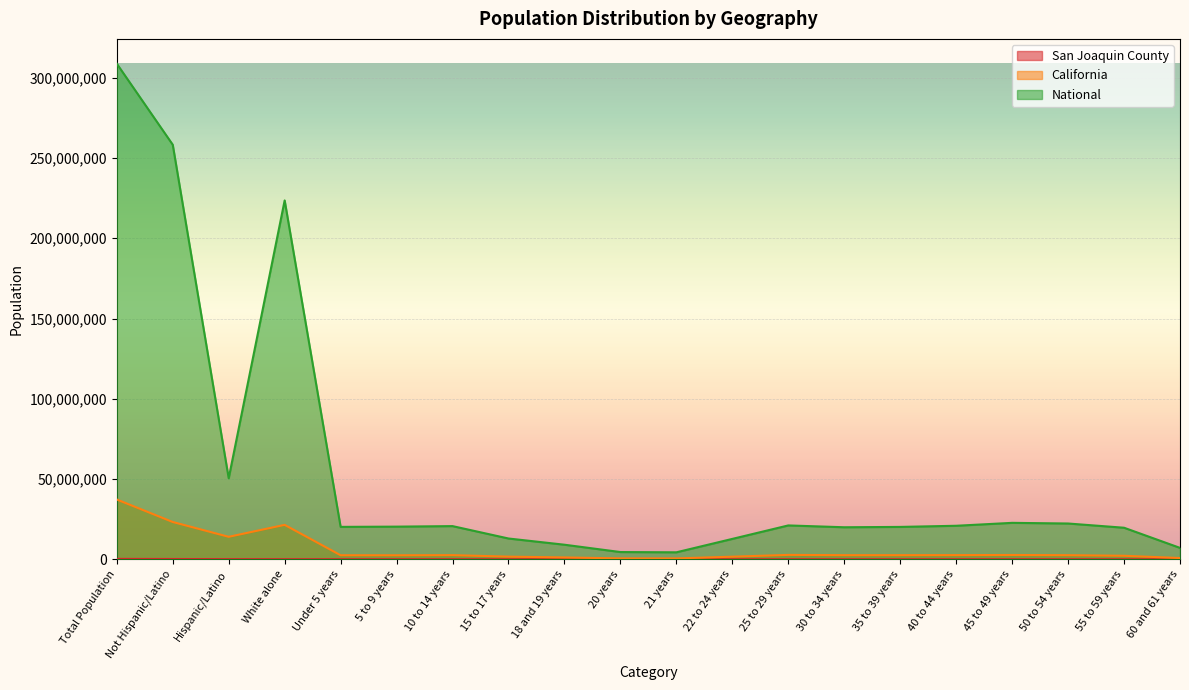

True or false: National has more than 0 interior local peaks.

True